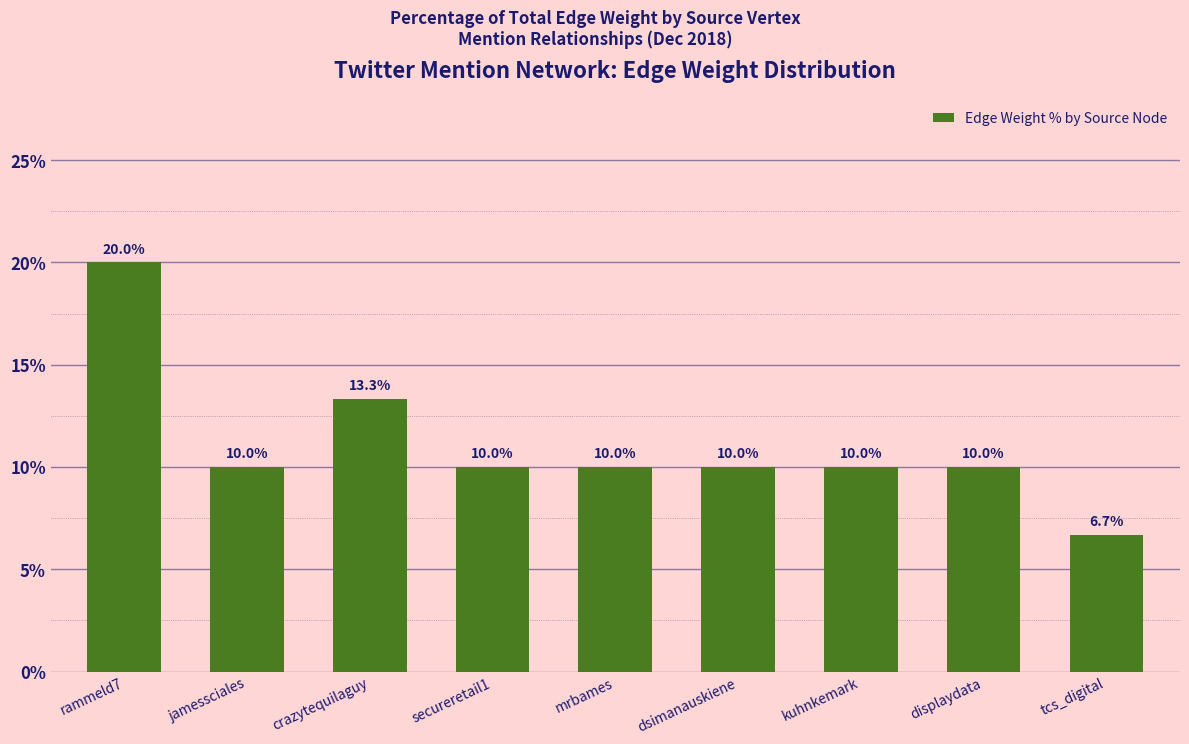

The value at displaydata is 17.3. True or false?

False